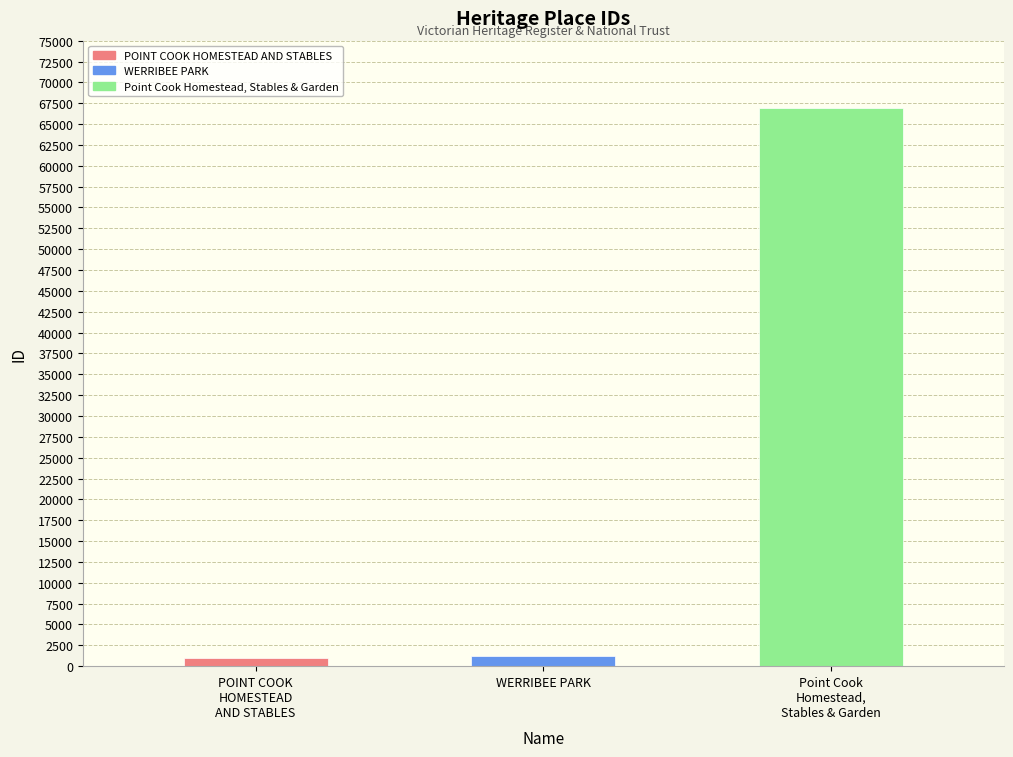

The chart shows a value of 397 at POINT COOK HOMESTEAD AND STABLES. True or false?

False